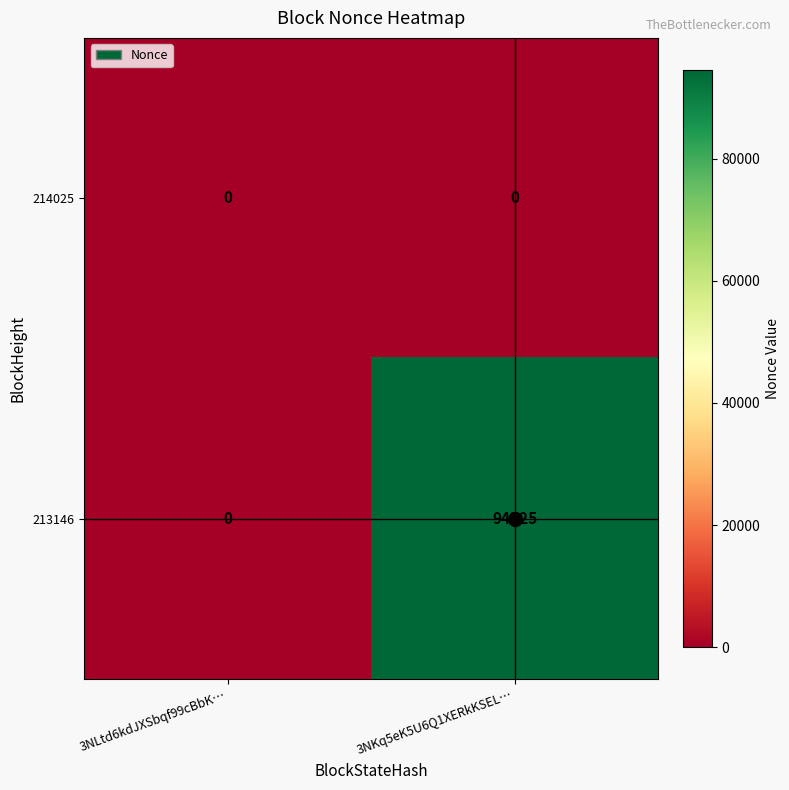

Is it true that 213146 equals 94525 at 3NKq5eK5U6Q1XERkKSEL…?

True